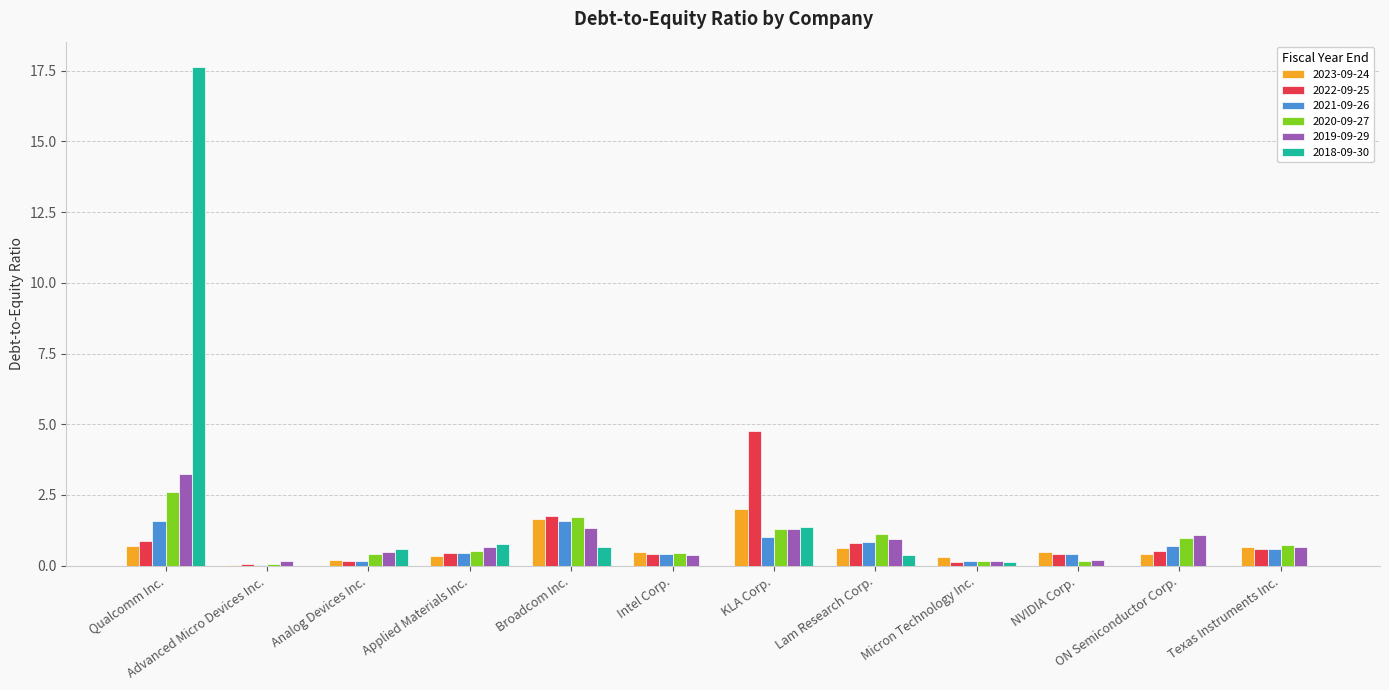

At which category does the chart reach its peak across all series?

Qualcomm Inc.